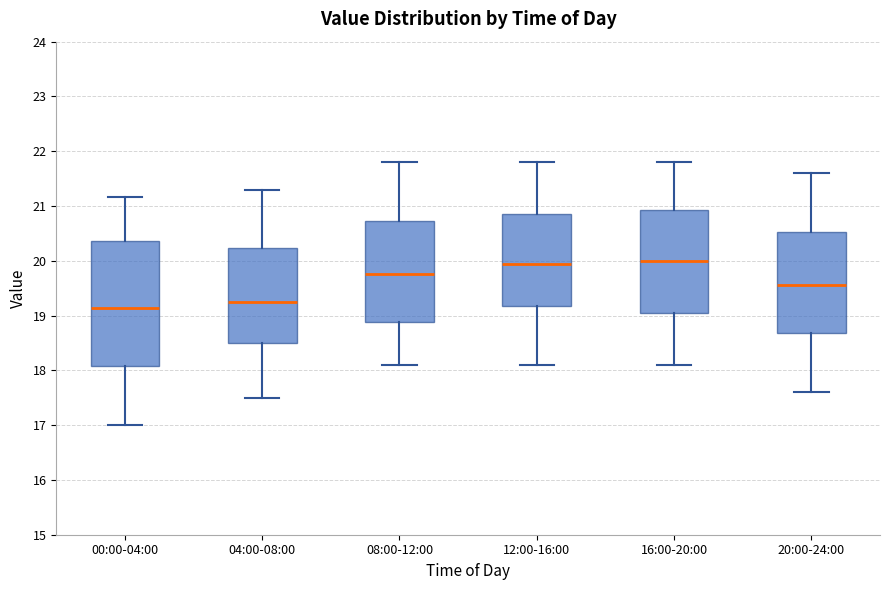

Reading left to right, read every box against the y-axis: the position of its median line, the range the box covers, and the ends of its whiskers. The values are not printed on the chart, so give them approximately, as read against the axis.

00:00-04:00: median 19.1, box 18.1 to 20.4, whiskers 17.0 to 21.2
04:00-08:00: median 19.3, box 18.5 to 20.2, whiskers 17.5 to 21.3
08:00-12:00: median 19.8, box 18.9 to 20.7, whiskers 18.1 to 21.8
12:00-16:00: median 20.0, box 19.2 to 20.9, whiskers 18.1 to 21.8
16:00-20:00: median 20.0, box 19.1 to 20.9, whiskers 18.1 to 21.8
20:00-24:00: median 19.6, box 18.7 to 20.5, whiskers 17.6 to 21.6